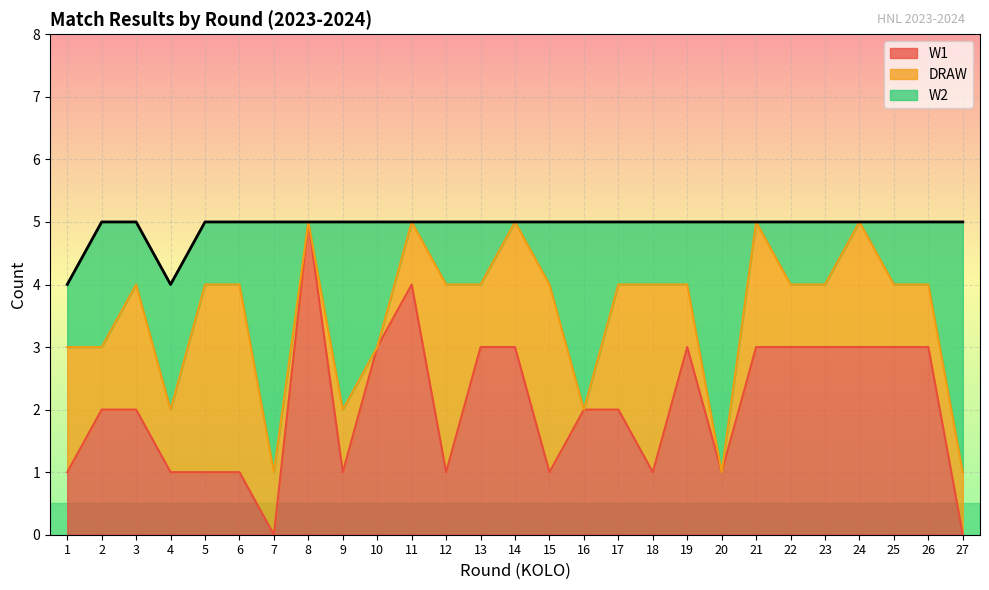

Rank the series by their maximum value, from highest to lowest.

W1, W2, DRAW